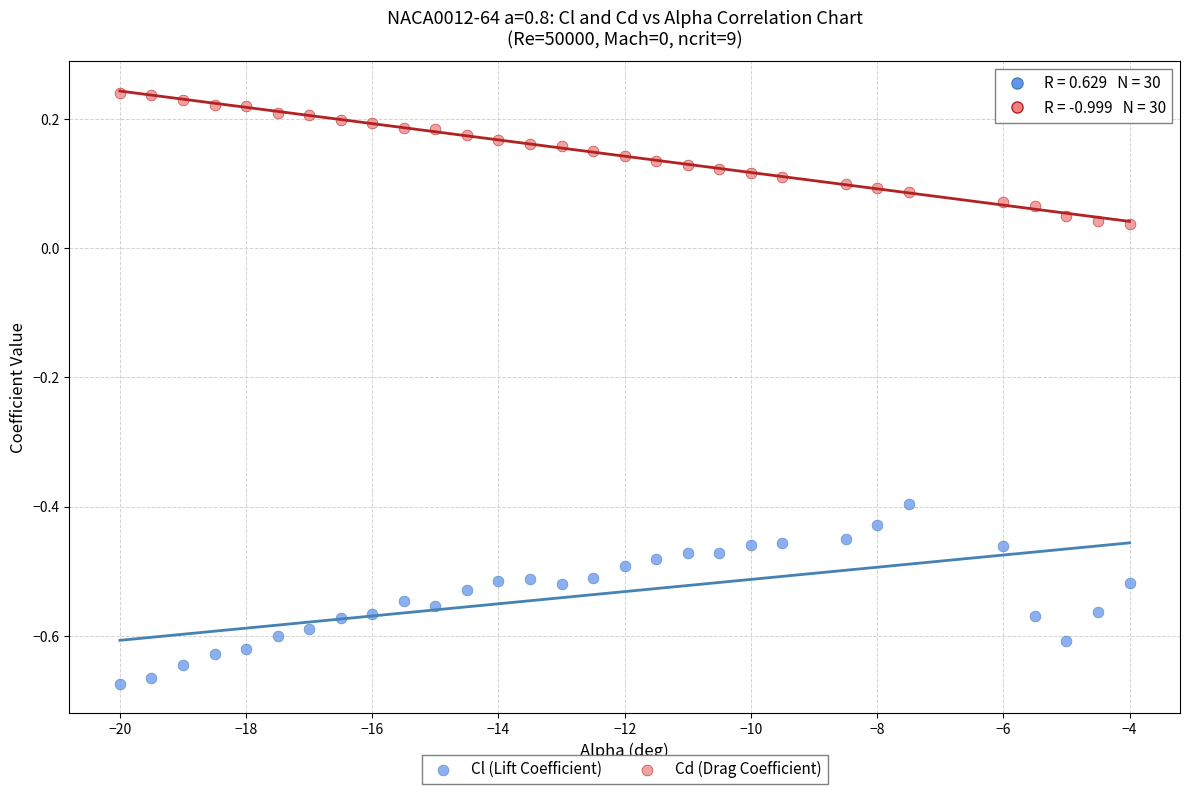

Across all data points, what is the range of X values (max minus min)?

16.0